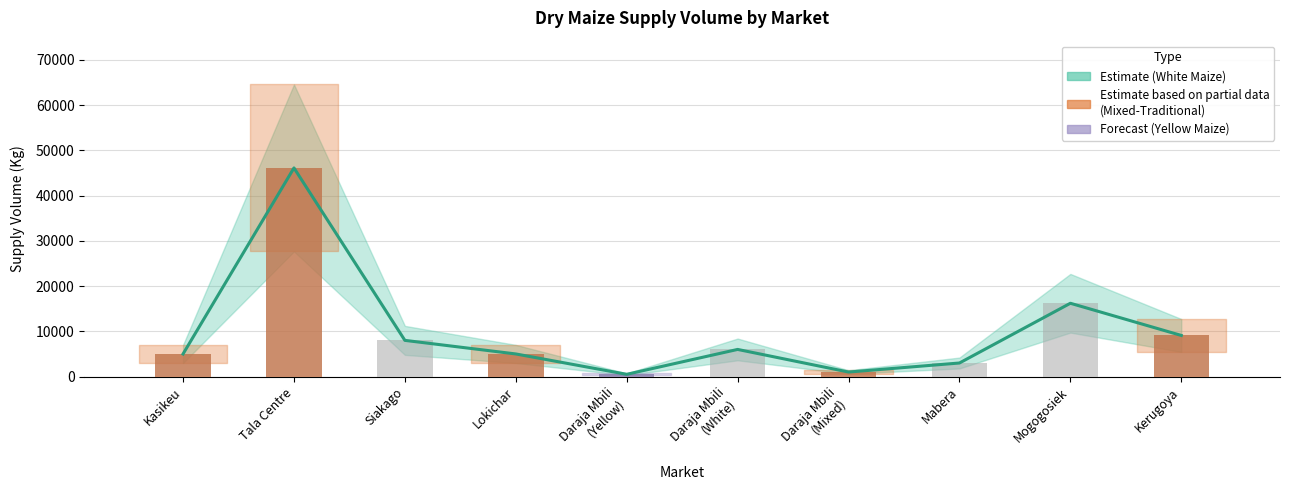

Reading right to left, transcribe all the data shown in this chart.

Supply Volume: Kerugoya=9090	Mogogosiek=16200	Mabera=3000	Daraja Mbili
(Mixed)=1000	Daraja Mbili
(White)=6000	Daraja Mbili
(Yellow)=500	Lokichar=5000	Siakago=8000	Tala Centre=46100	Kasikeu=5000
Observed: Kerugoya=9090	Mogogosiek=16200	Mabera=3000	Daraja Mbili
(Mixed)=1000	Daraja Mbili
(White)=6000	Daraja Mbili
(Yellow)=500	Lokichar=5000	Siakago=8000	Tala Centre=46100	Kasikeu=5000